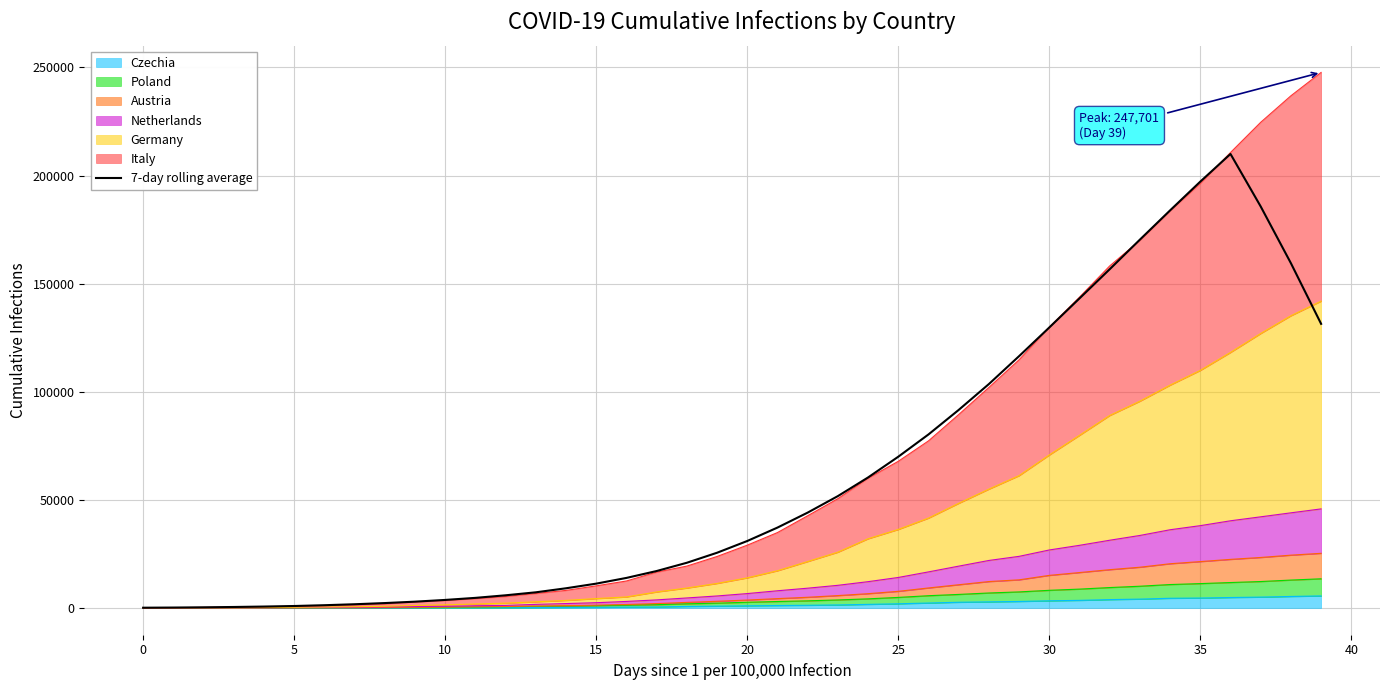

What is the greatest value displayed?

209988.9